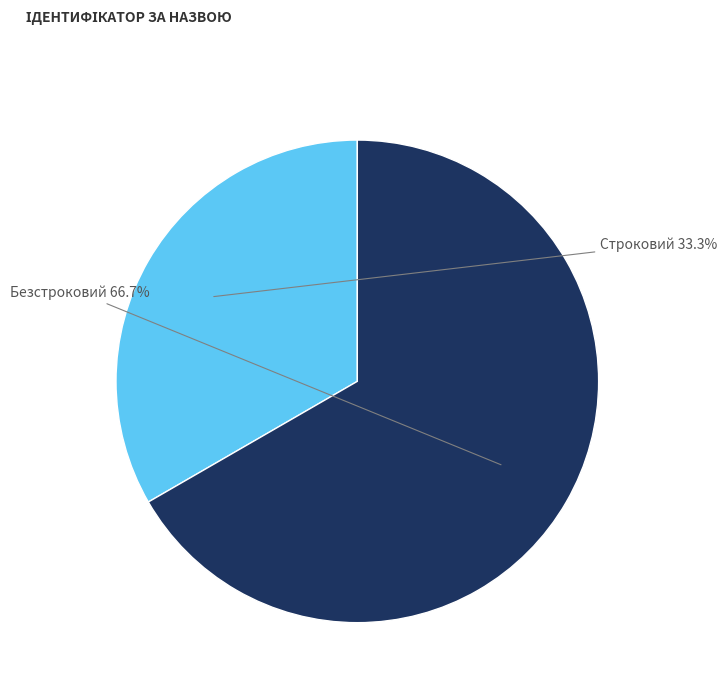

Is there a majority slice in this chart?

Yes